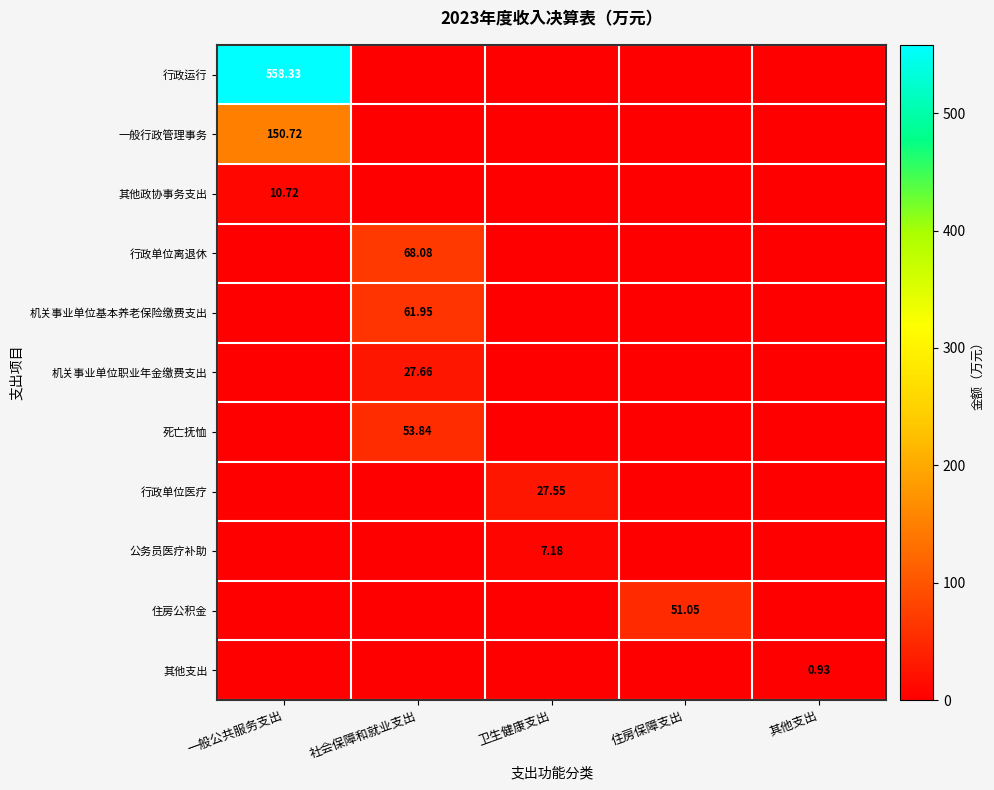

Where is 机关事业单位职业年金缴费支出 nearest to the value 13?

一般公共服务支出